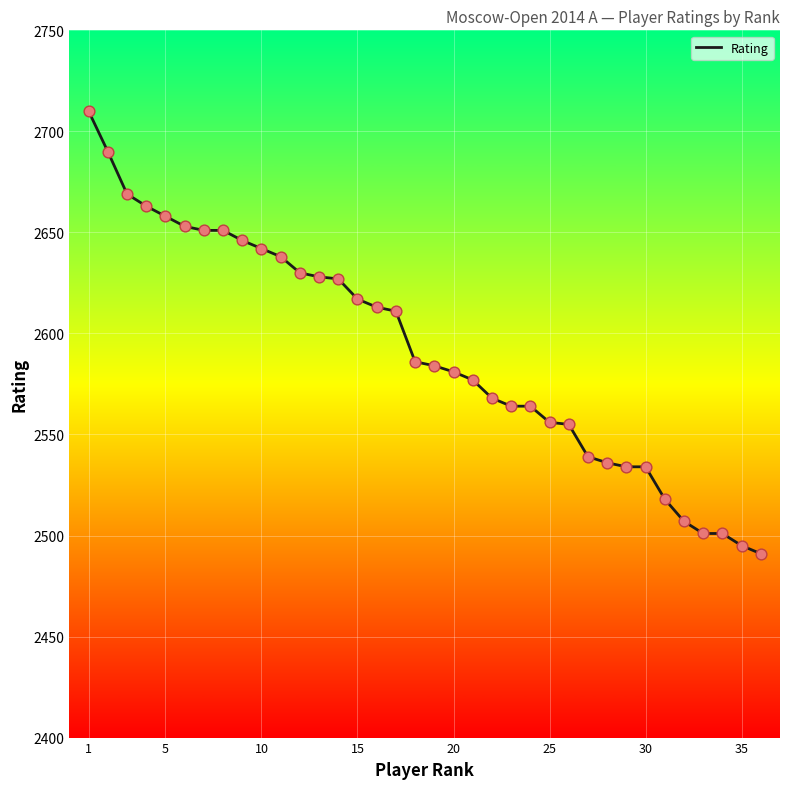

What is the minimum value shown in the chart?

2491